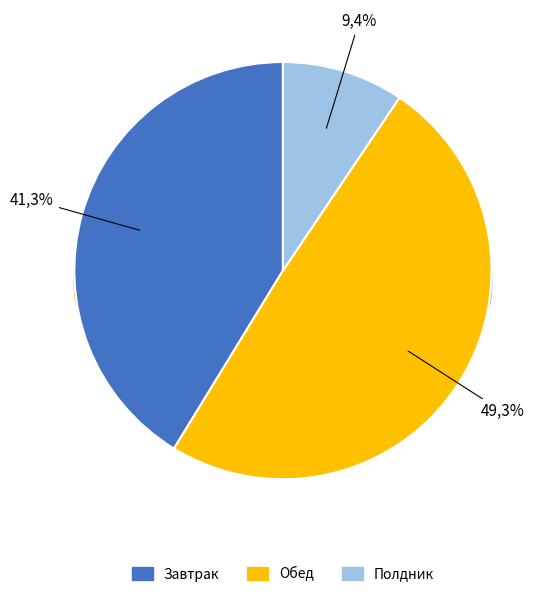

How many slices are in this pie chart?

3